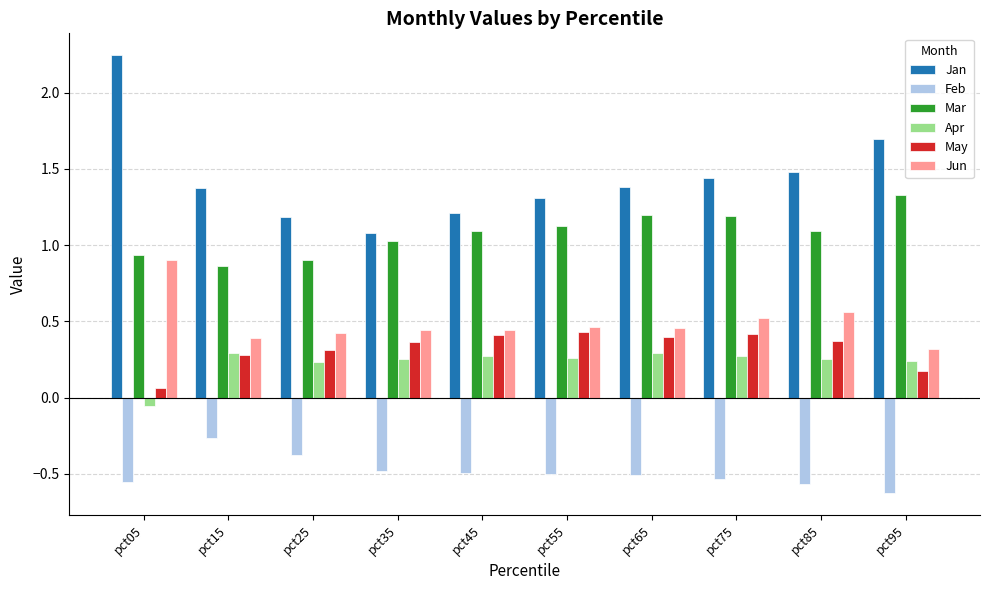

What are all the series names shown in the legend?

Jan, Feb, Mar, Apr, May, Jun